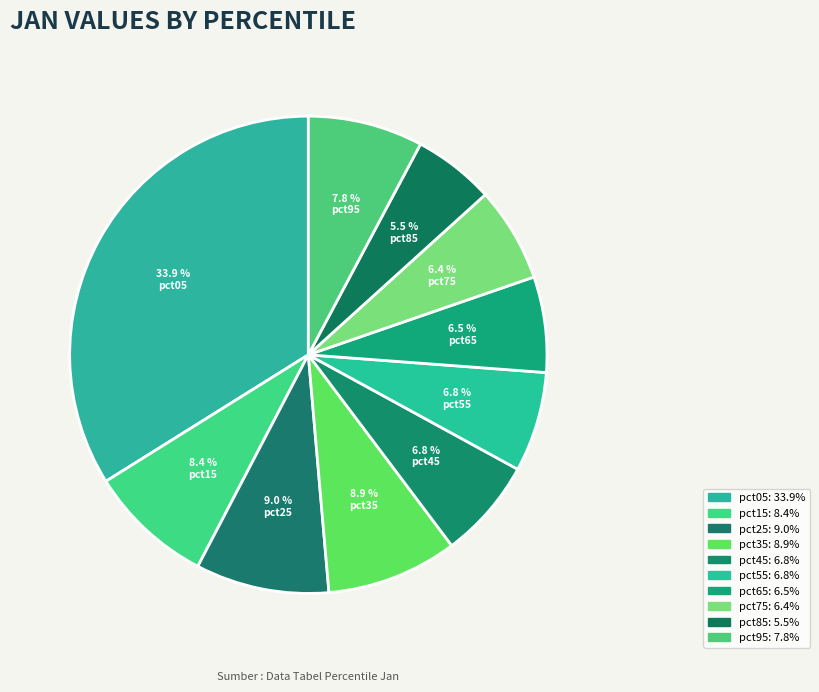

To the nearest percent, what percentage of the pie is pct05?

34%